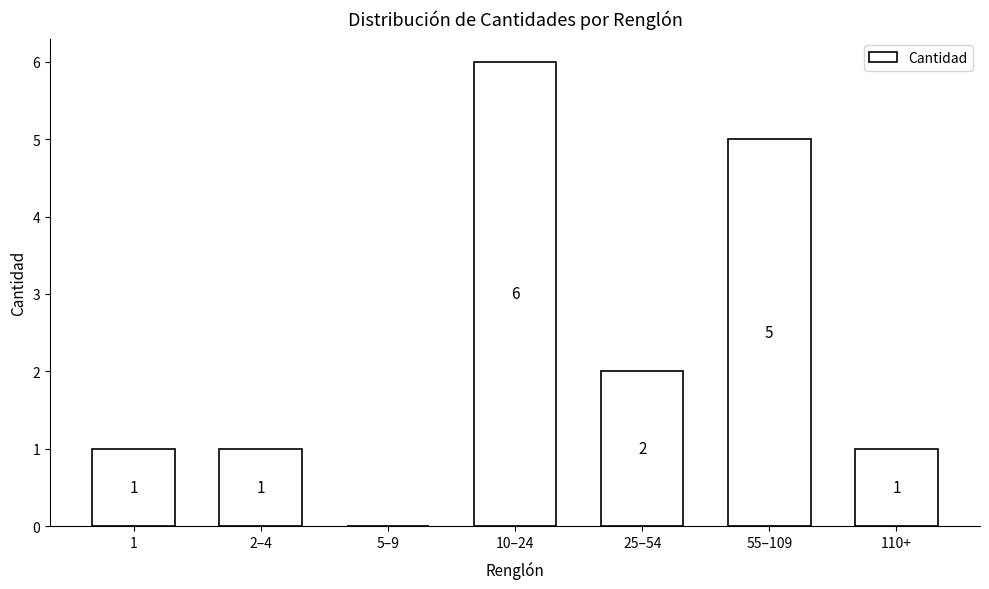

Reading right to left, transcribe all the data shown in this chart.

110+=1	55–109=5	25–54=2	10–24=6	5–9=0	2–4=1	1=1